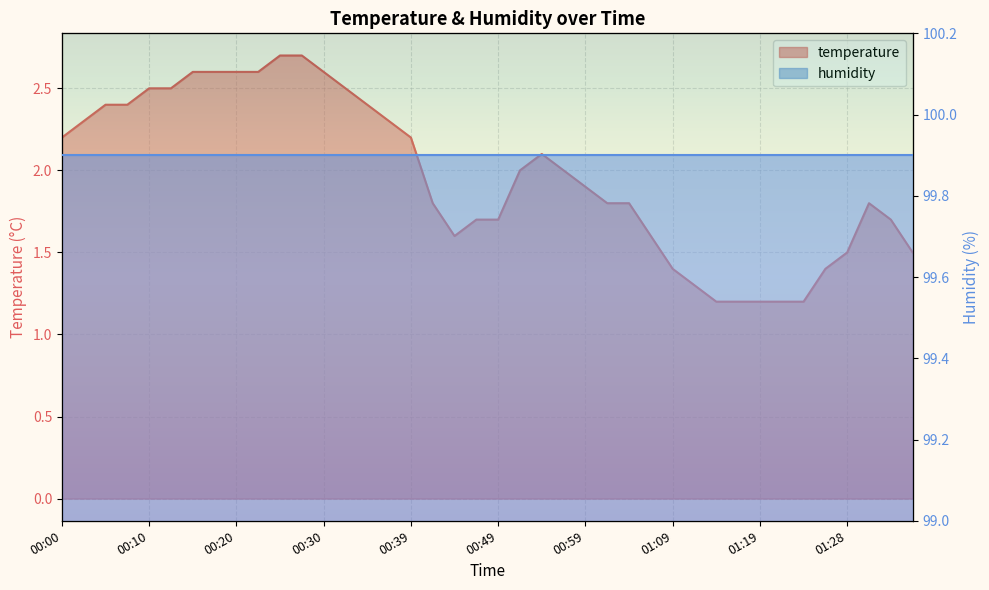

Where is the first local minimum?

00:44